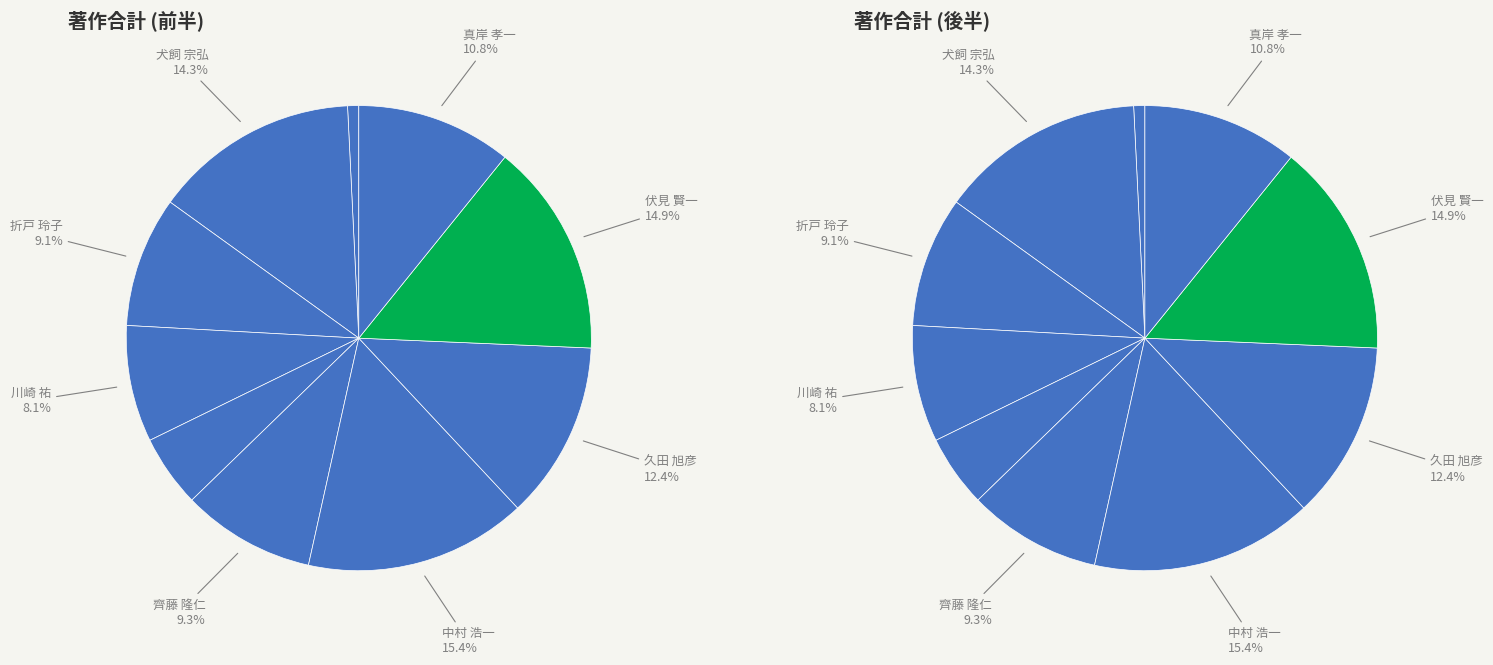

What percentage do 岸本 豊 and 久田 旭彦 together represent?

17.4%